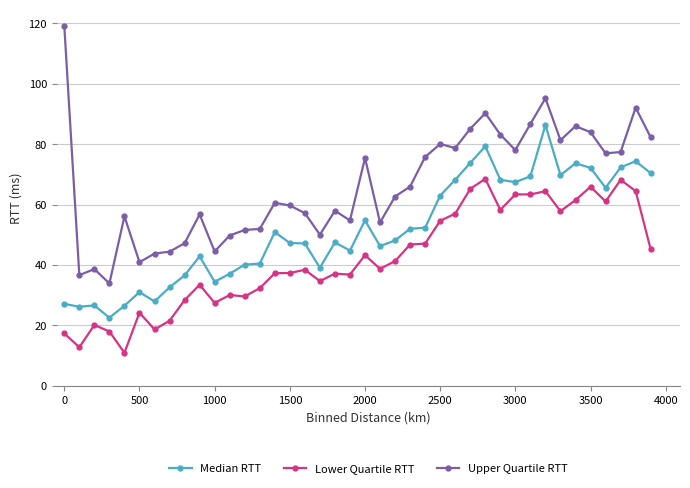

What is the difference between the second highest and minimum values in the Upper Quartile RTT series?

61.3